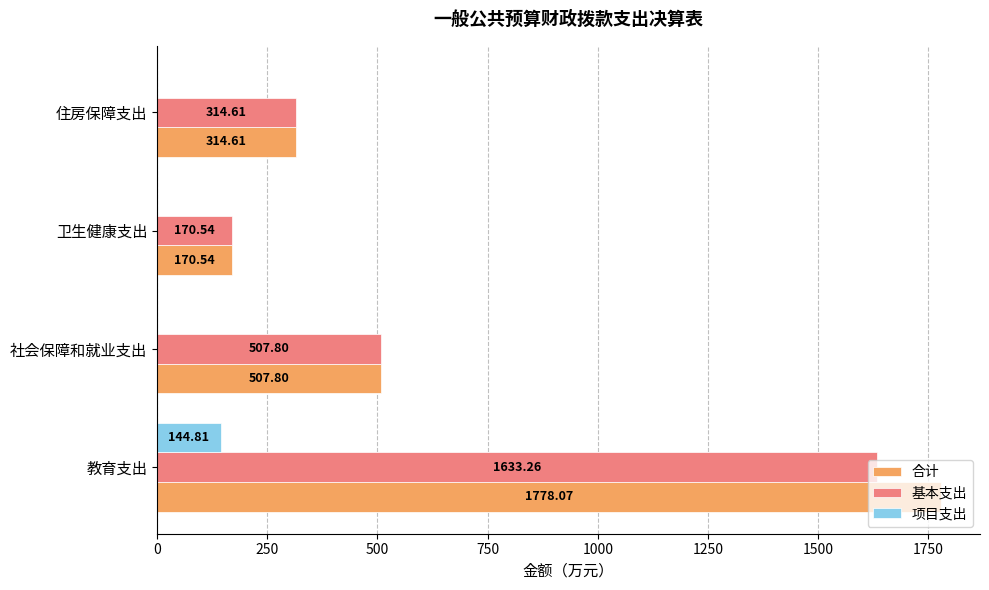

At which label is 基本支出 closest to 901?

社会保障和就业支出